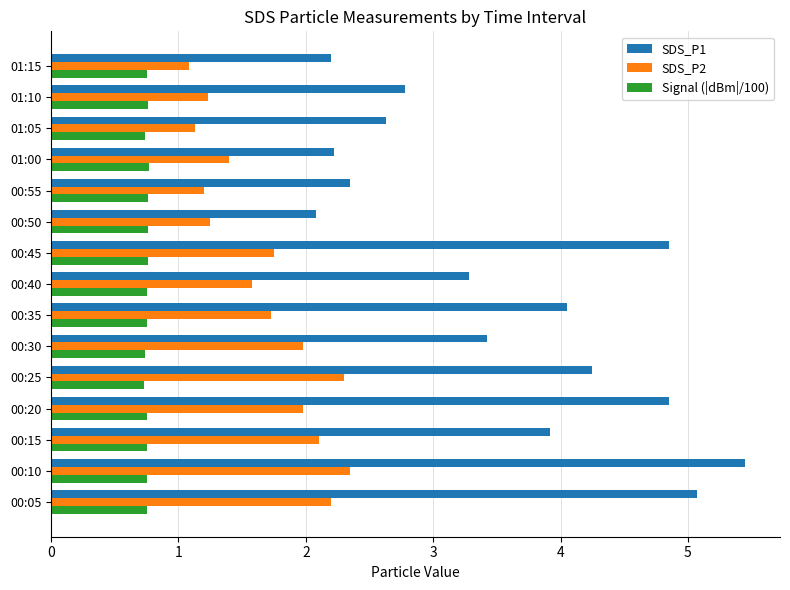

Is the value of Signal (|dBm|/100) at 01:05 greater than the value of SDS_P1 at 00:10?

No